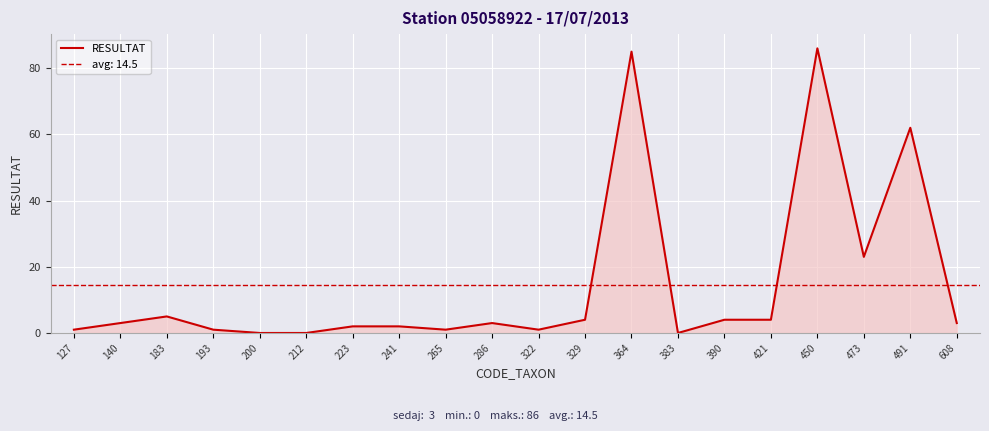

Reading left to right, extract all data points from this chart.

127=1	140=3	183=5	193=1	200=0	212=0	223=2	241=2	265=1	286=3	322=1	329=4	364=85	383=0	390=4	421=4	450=86	473=23	491=62	608=3